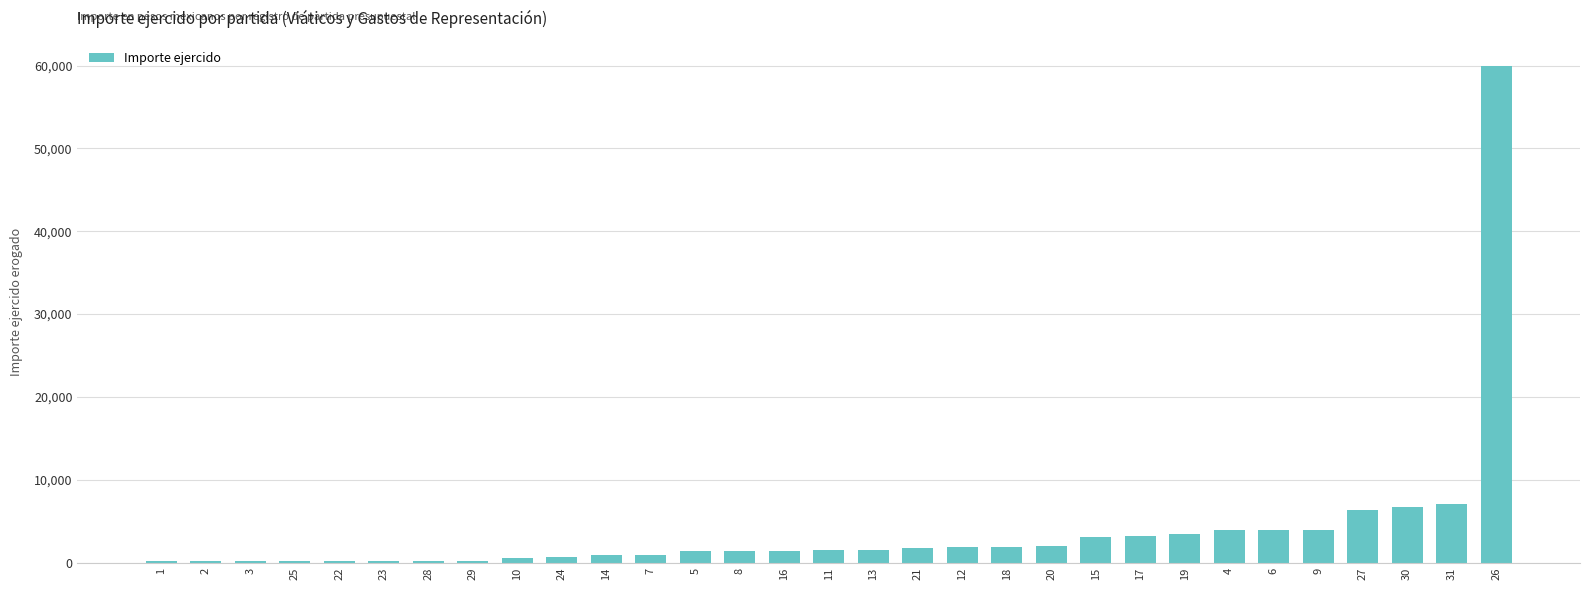

Read the value at 5.

1372.5